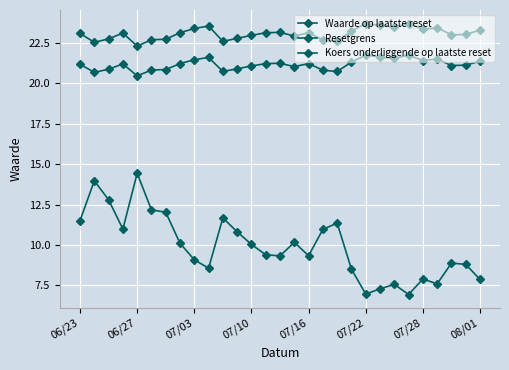

Count the number of categories in the chart.

29